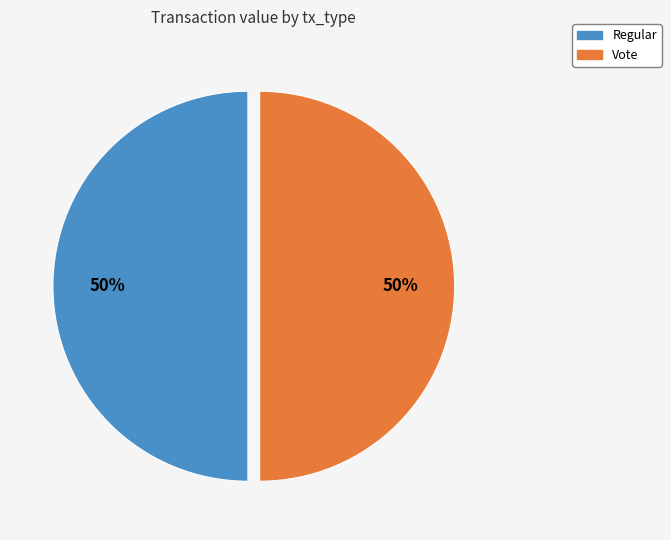

To the nearest percent, what is the difference between the largest and smallest slice percentages?

0%